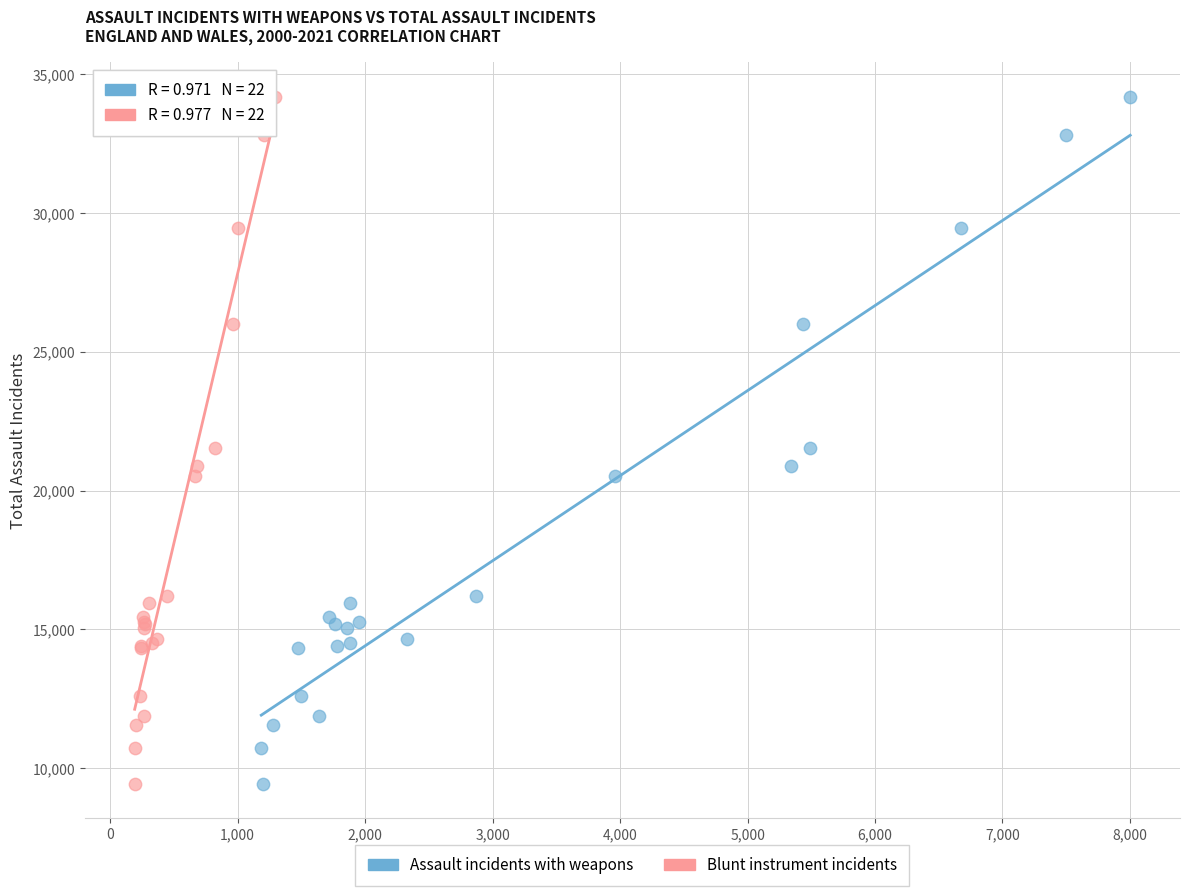

What are all the series names shown in the legend?

Assault incidents with weapons, Blunt instrument incidents